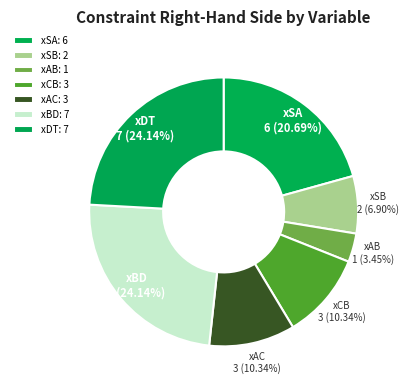

How many segments does this pie chart have?

7